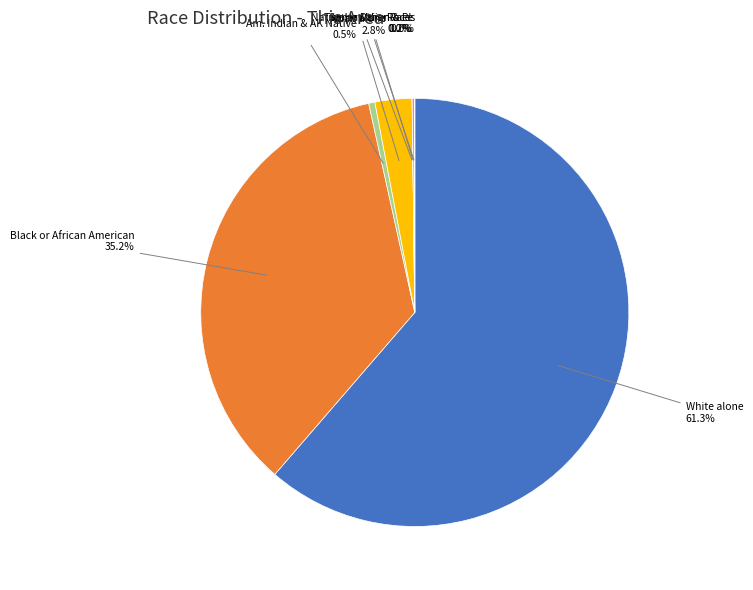

Is there any slice that represents more than half of the pie?

Yes